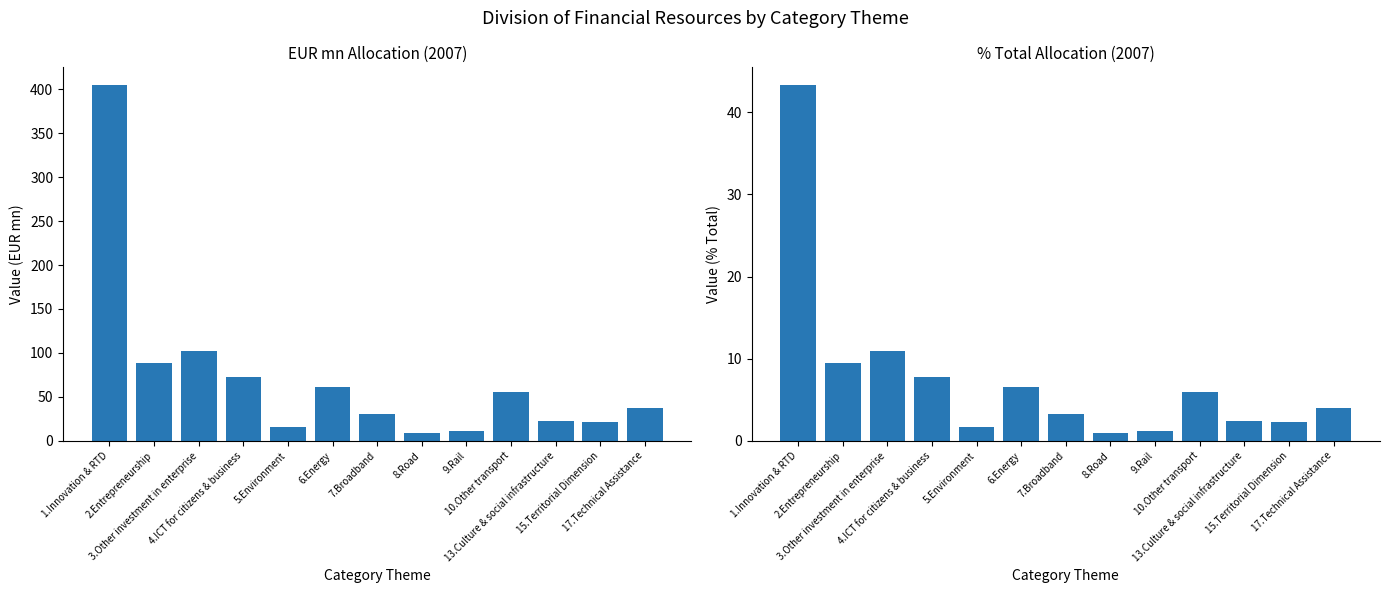

What is the approximate value of % Total 2007 at 9.Rail?

1.2